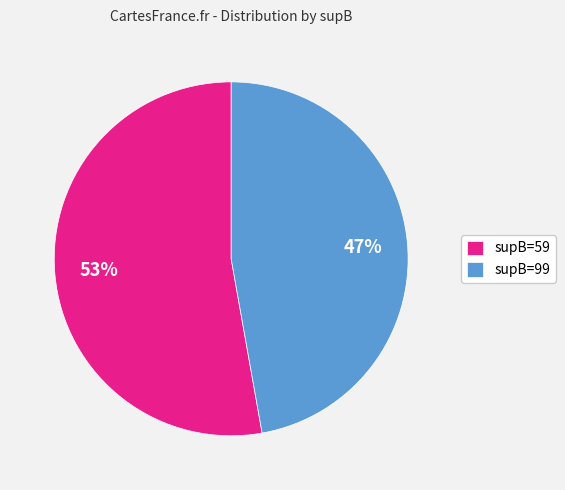

Rank the categories by value from lowest to highest.

supB=99, supB=59